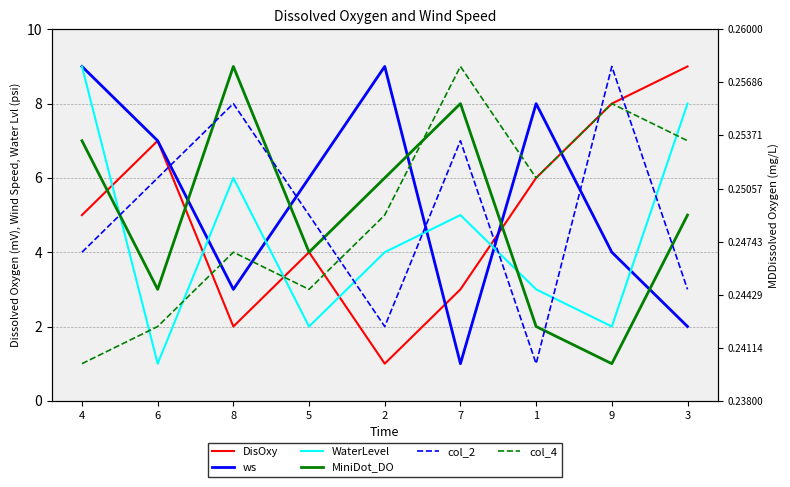

Which label corresponds to the largest value in the chart?

3